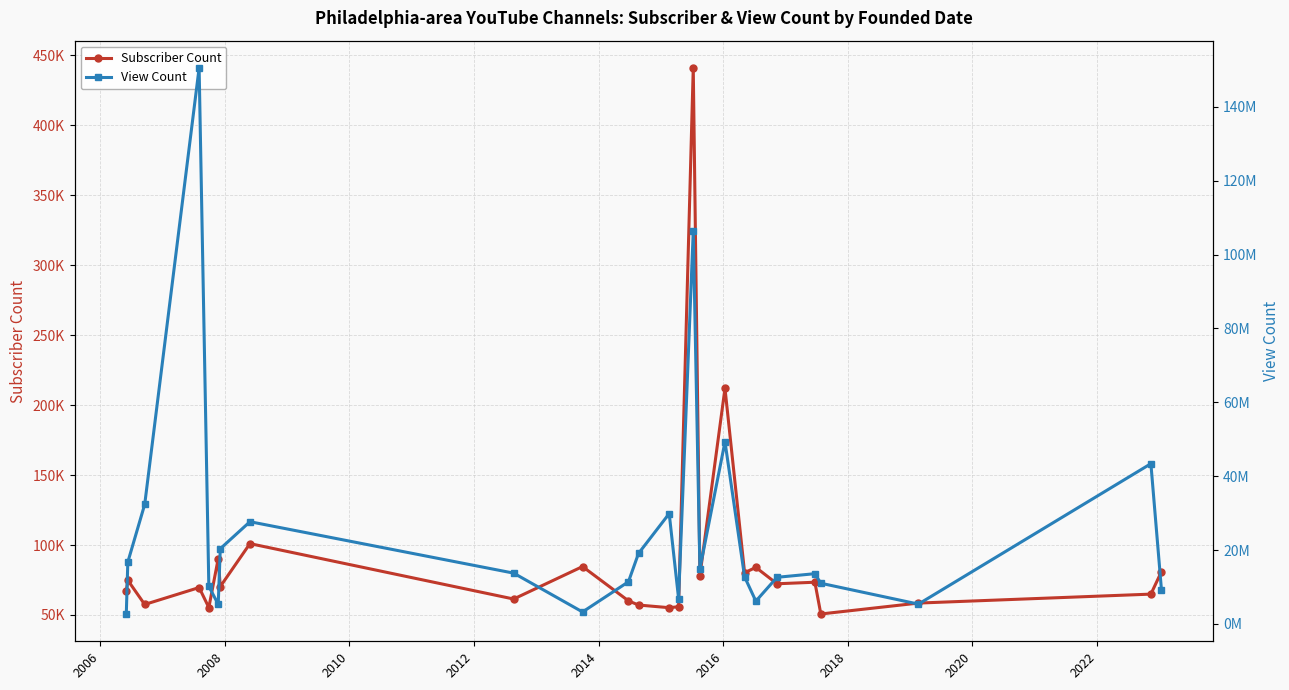

Which series has the widest spread of values?

View Count